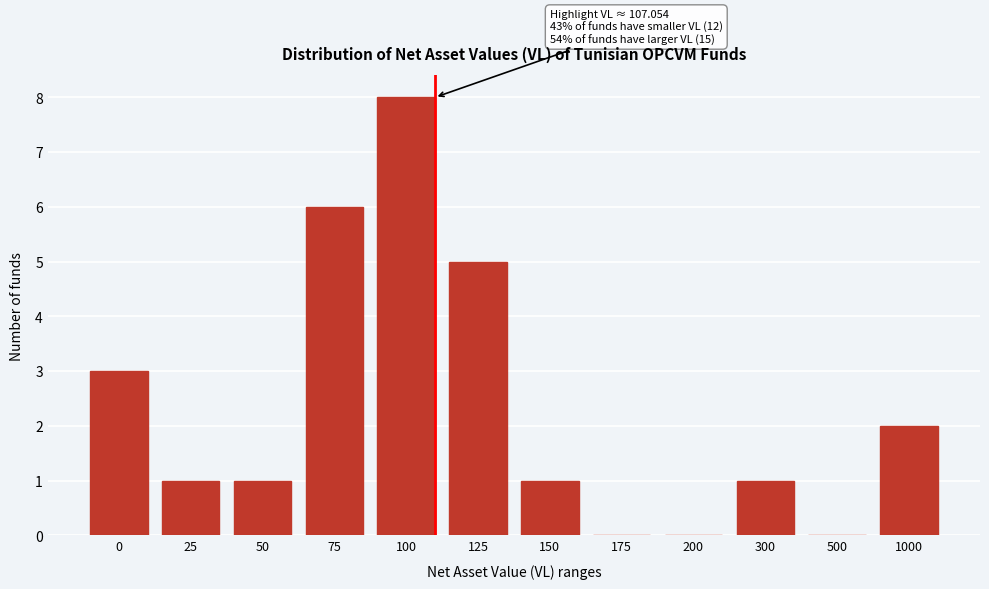

Reading right to left, transcribe all the data shown in this chart.

1000=2	500=0	300=1	200=0	175=0	150=1	125=5	100=8	75=6	50=1	25=1	0=3